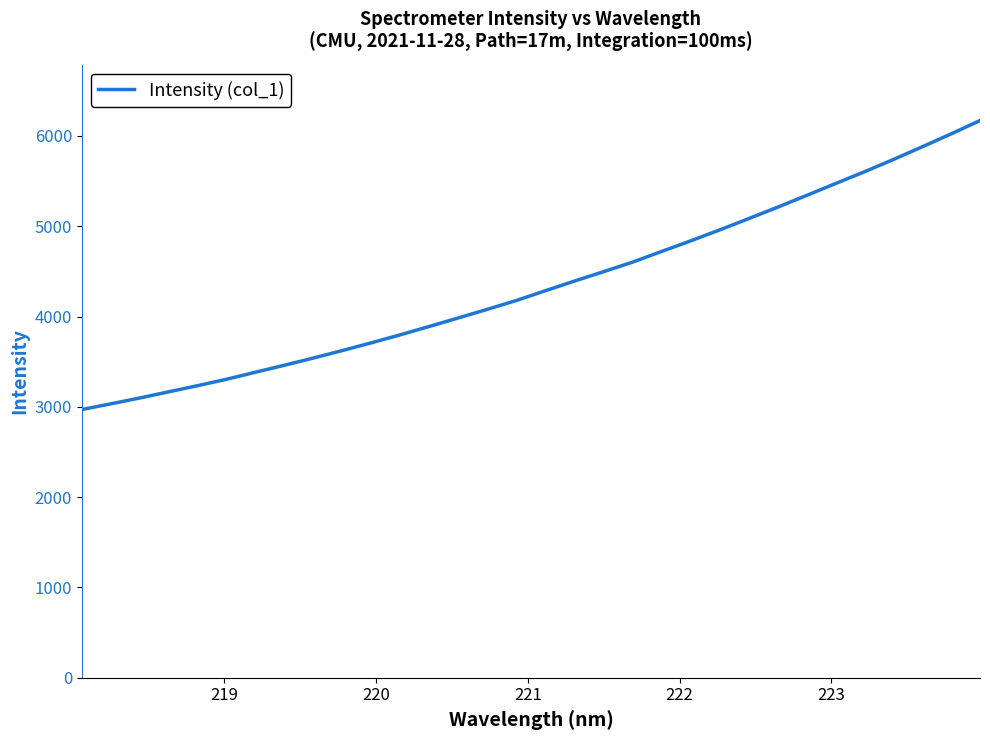

Is this an area chart (filled region under the line)?

No